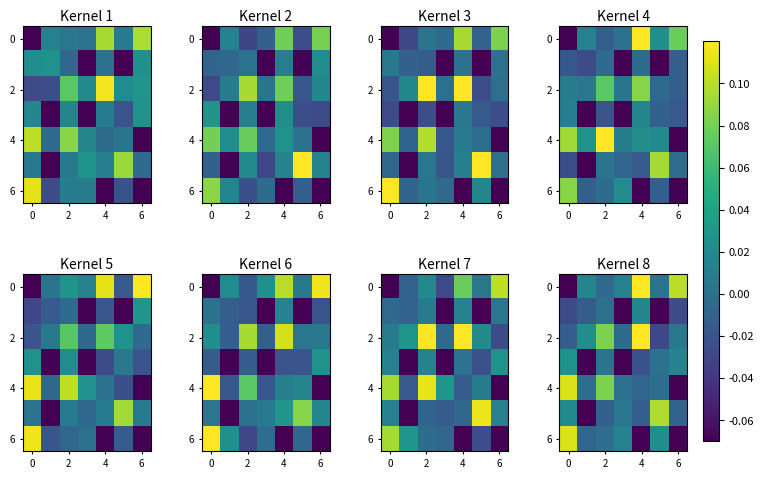

What is the maximum value shown in the chart?

0.1